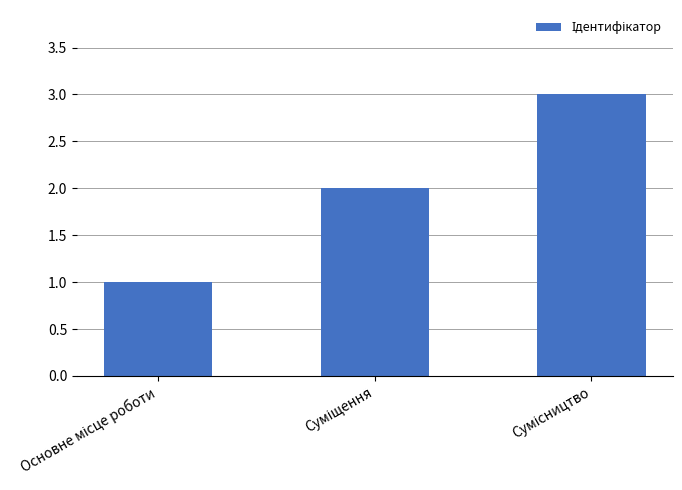

What is the maximum value shown in the chart?

3